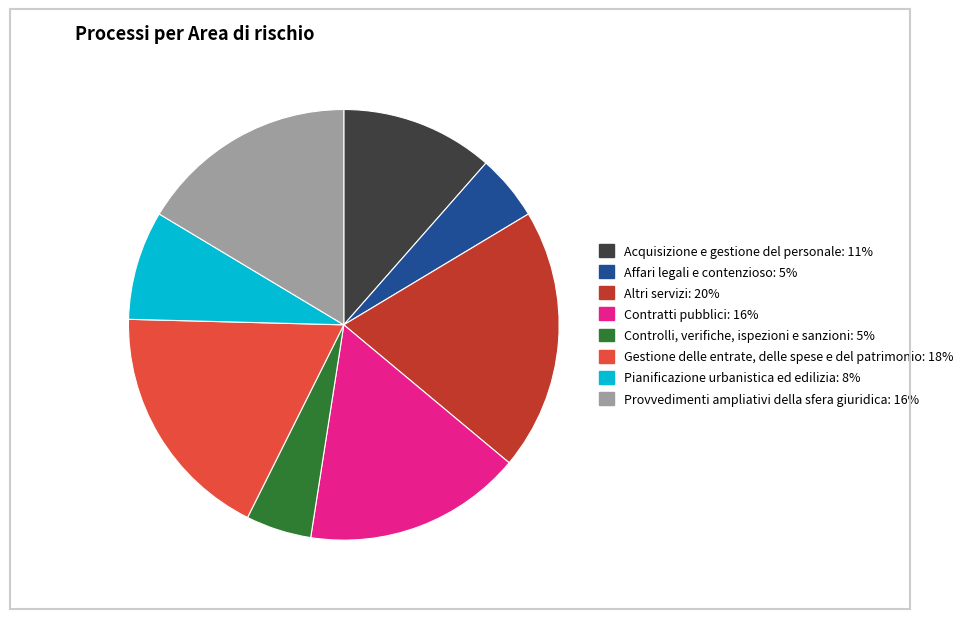

Do Controlli, verifiche, ispezioni e sanzioni and Contratti pubblici together represent more than half of the pie?

No